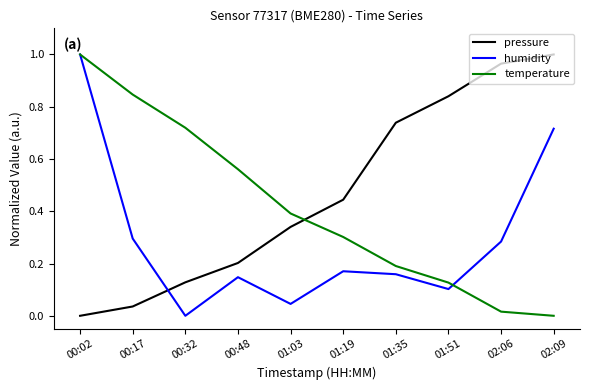

Between 01:03 and 01:51, which series saw the biggest shift?

pressure